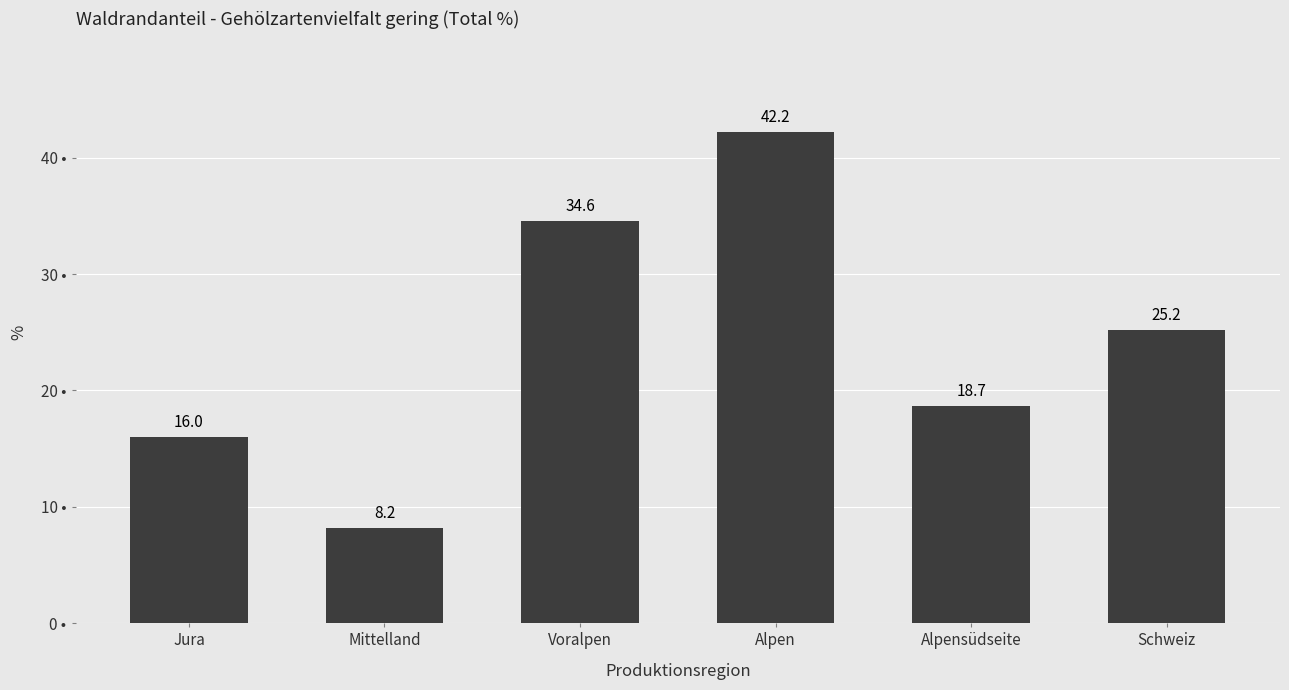

What is the smallest value displayed?

8.2